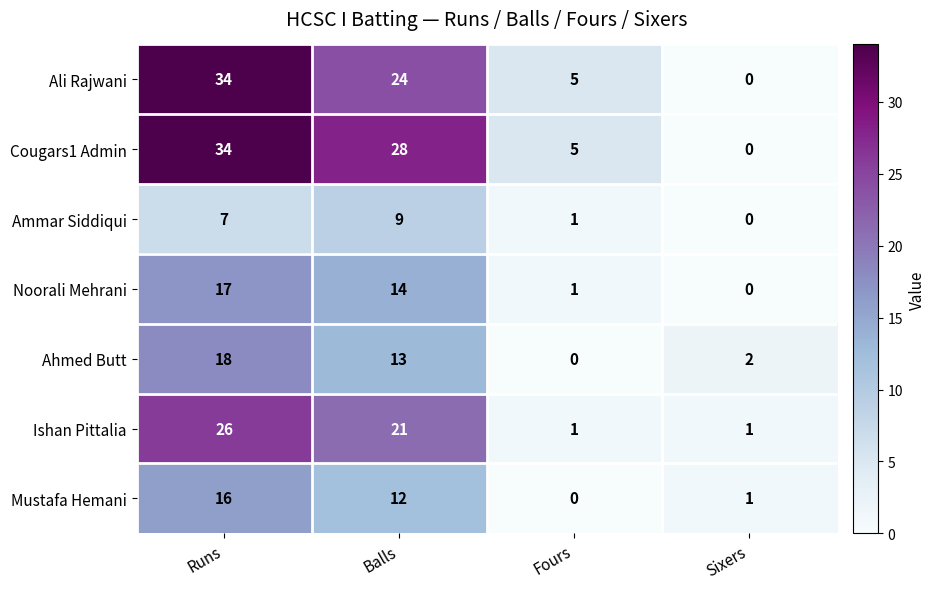

Reading left to right, what are all the values shown in this chart?

Ali Rajwani: 34	24	5	0
Cougars1 Admin: 34	28	5	0
Ammar Siddiqui: 7	9	1	0
Noorali Mehrani: 17	14	1	0
Ahmed Butt: 18	13	0	2
Ishan Pittalia: 26	21	1	1
Mustafa Hemani: 16	12	0	1